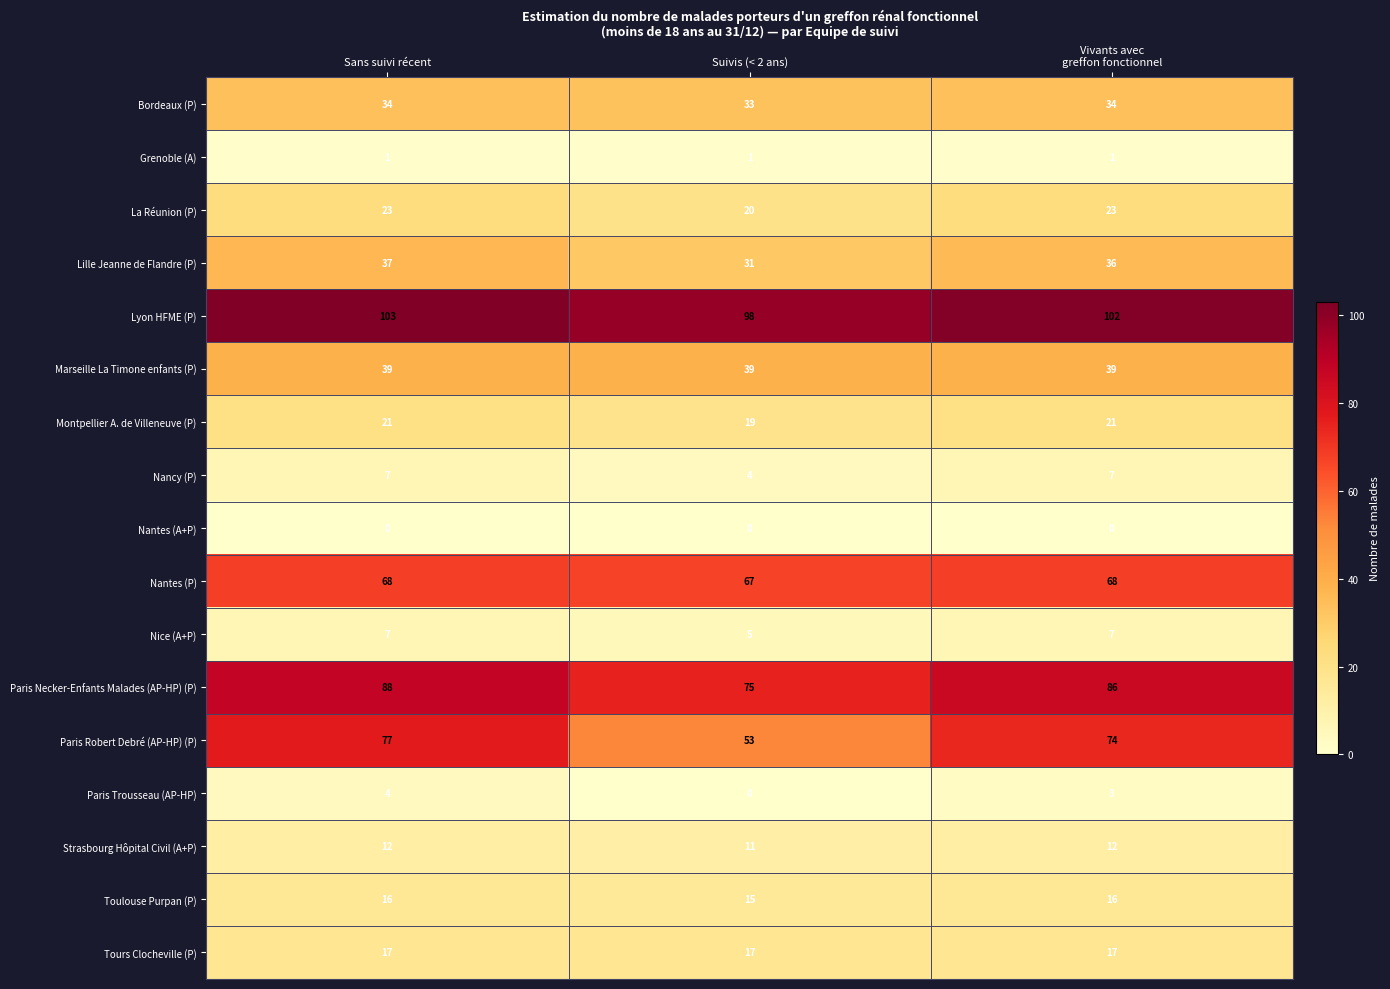

Which series changed the most between Sans suivi récent and Suivis (< 2 ans)?

Paris Robert Debré (AP-HP) (P)